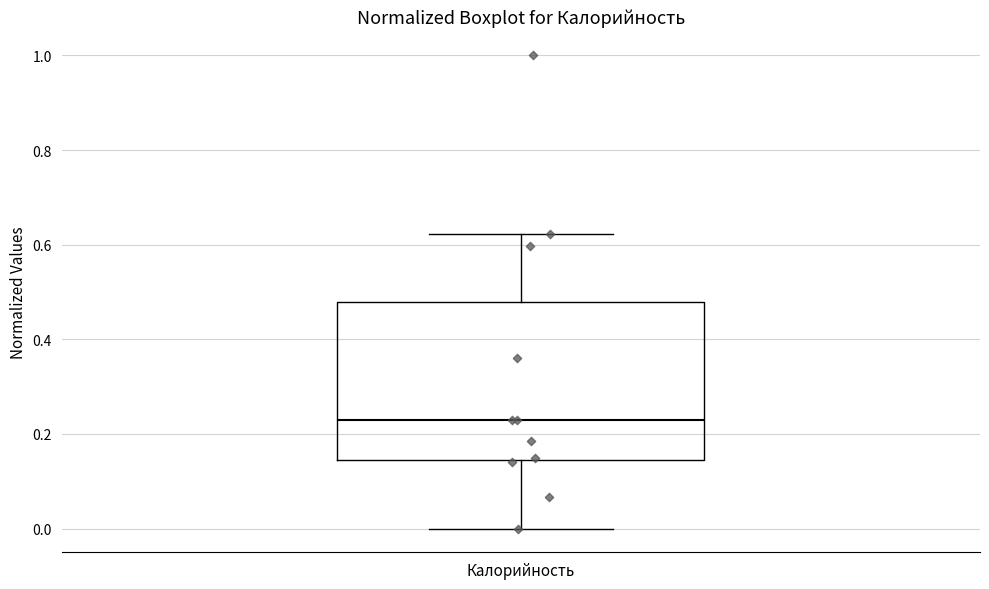

Read this box plot against the y-axis: the position of the median line, the range covered by the box, and the ends of both whiskers. The values are not printed on the chart, so give them approximately, as read against the axis.

median 0.24, box 0.14 to 0.48, whiskers 0.00 to 0.62